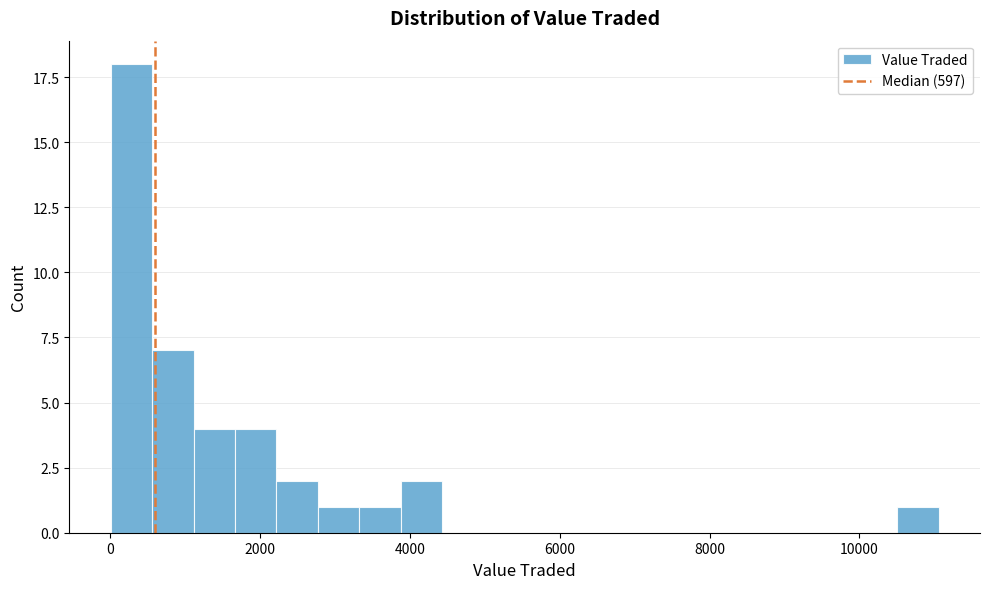

Around what value on the x-axis is the tallest bar? Give the approximate position of its centre, as read against the axis.

200